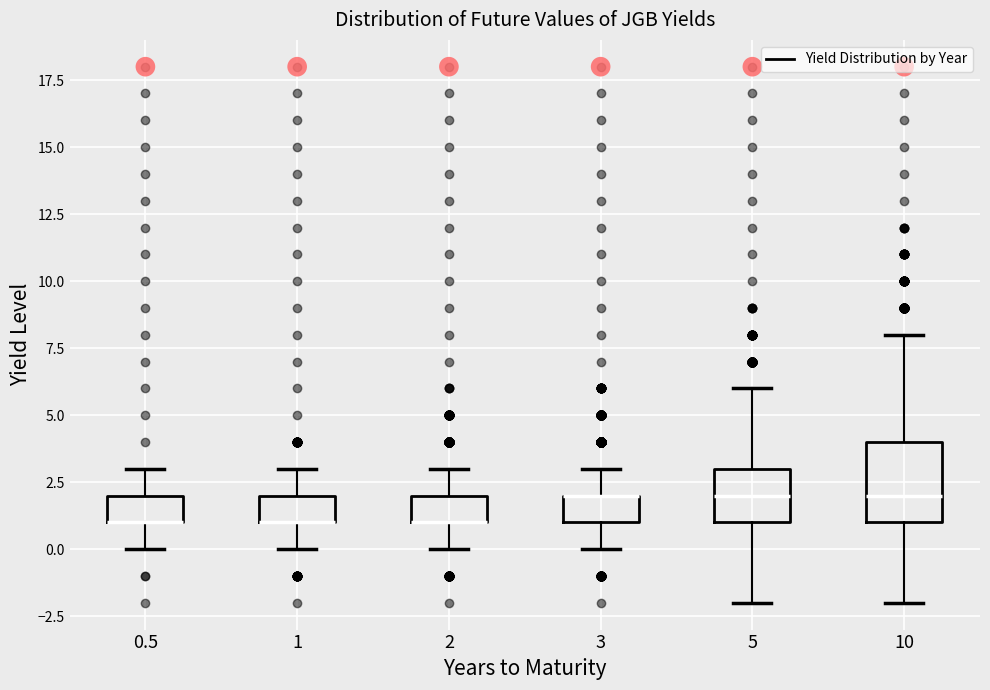

Which box is the tallest, from its lower edge to its upper edge?

10